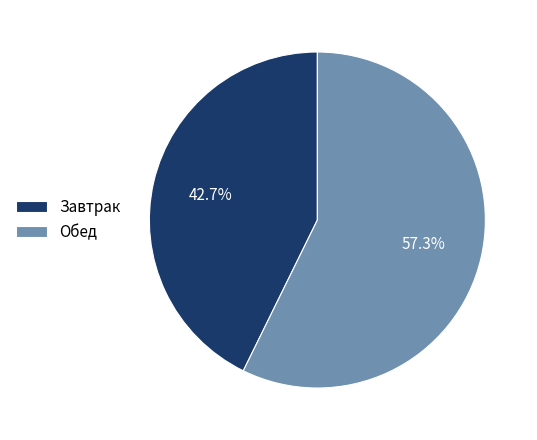

Combined, do Обед and Завтрак account for over 50%?

Yes